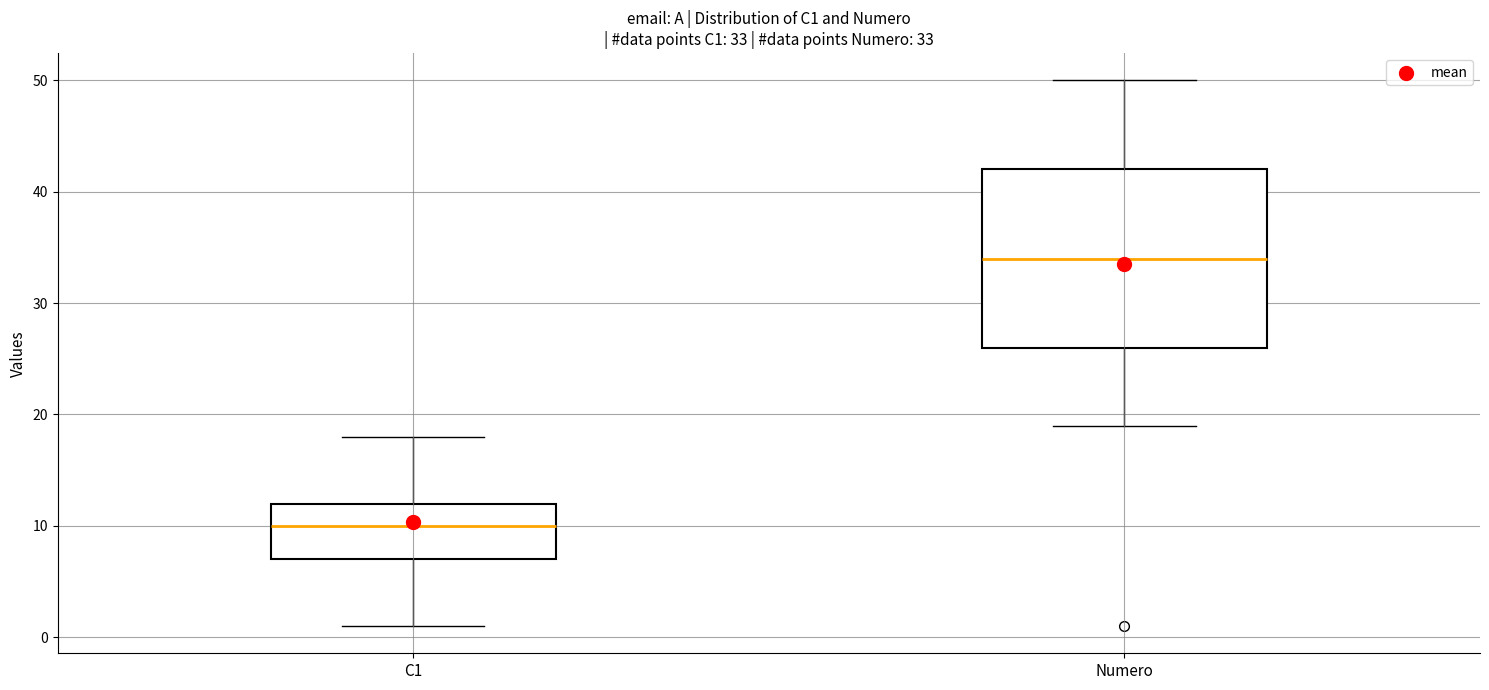

Which box has the highest median line?

Numero